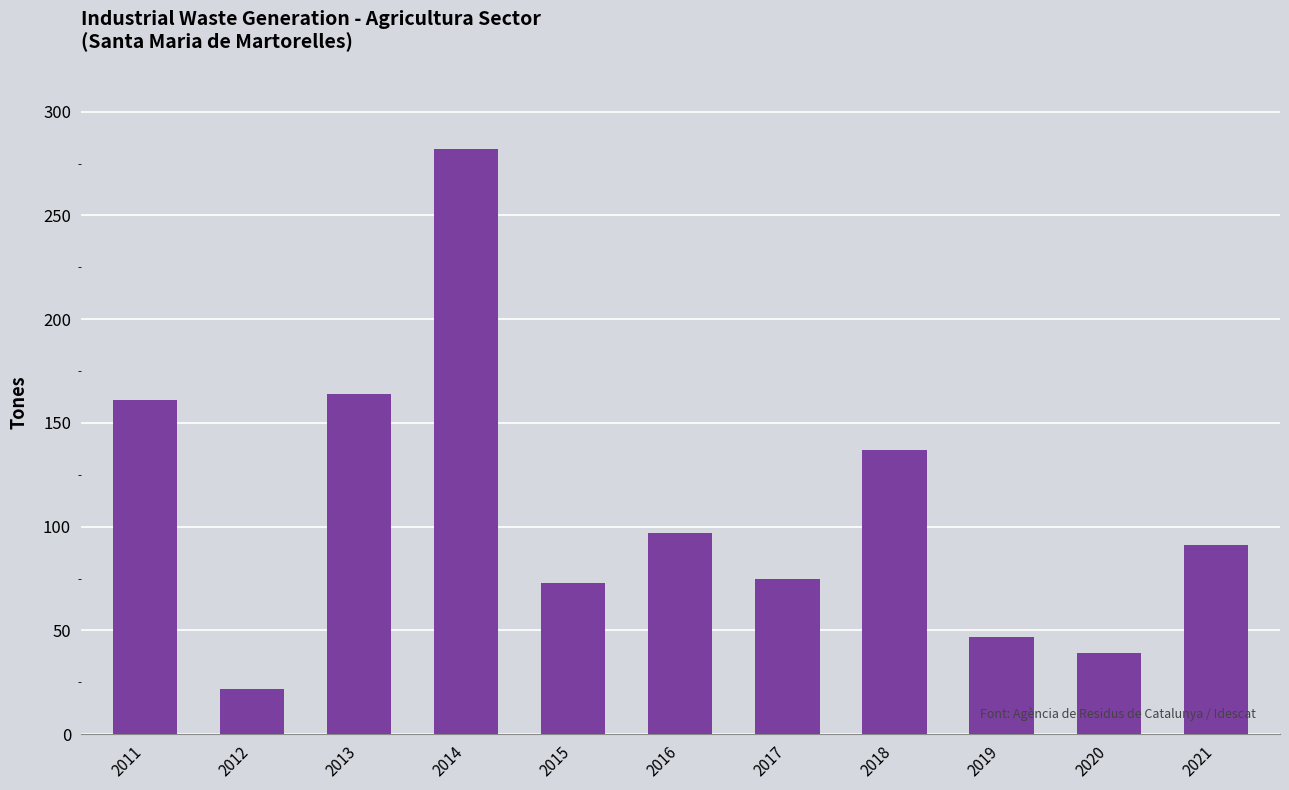

Which label corresponds to the largest value in the chart?

2014